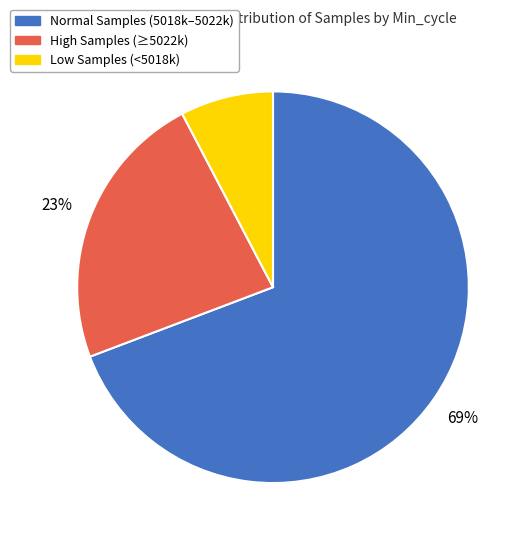

To the nearest percent, what is the average slice percentage?

33%